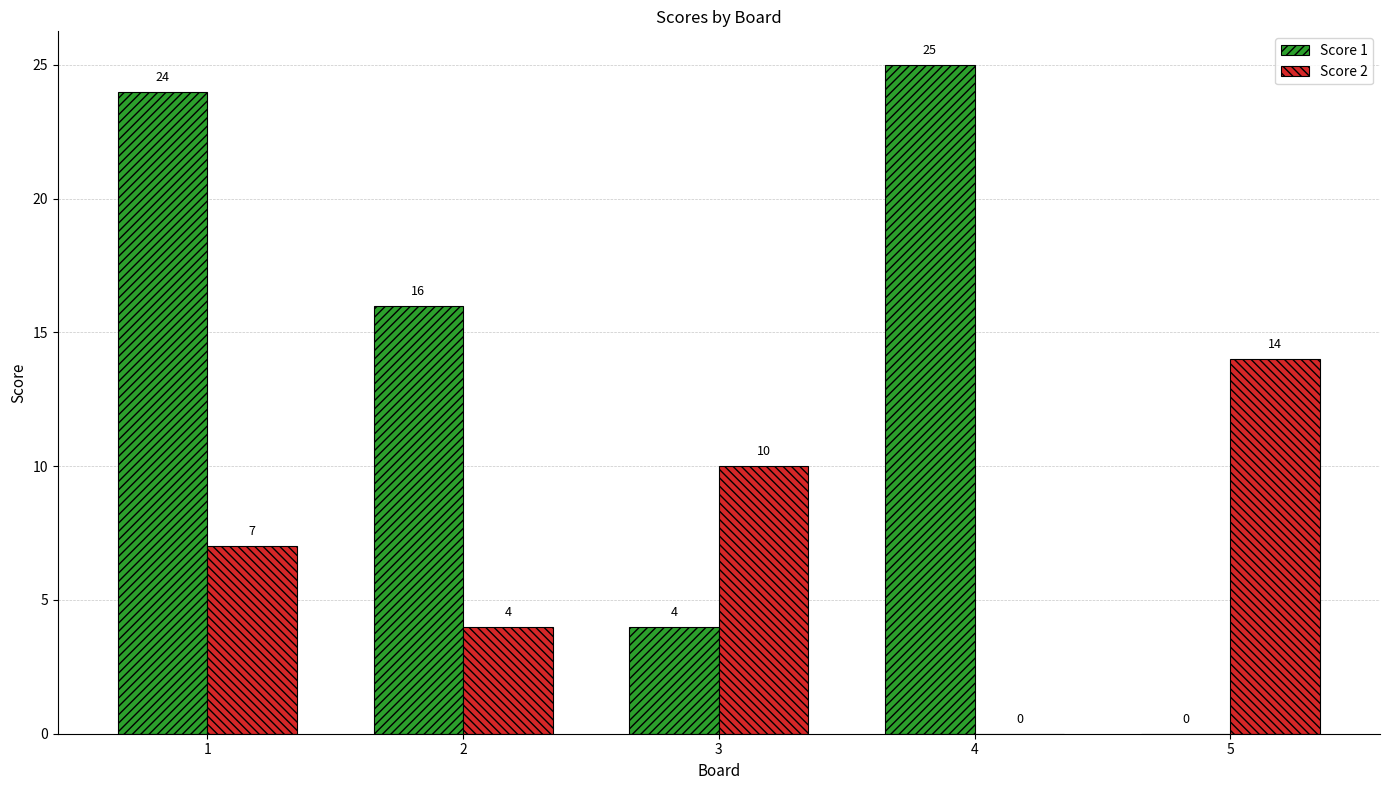

Between 1 and 2, which series saw the biggest shift?

Score 1